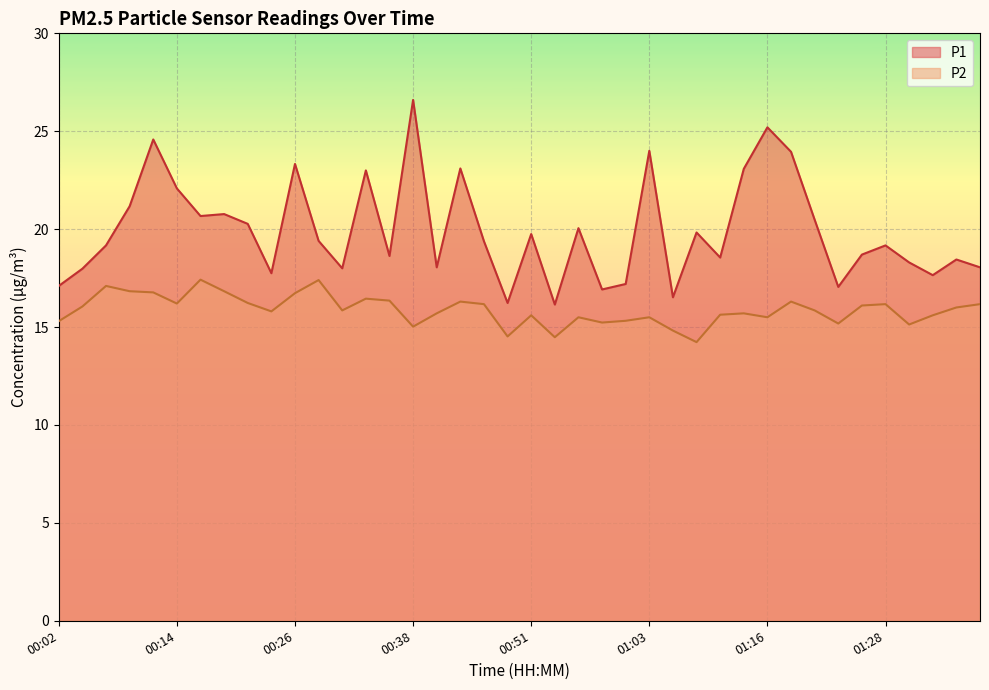

Which series has the widest spread of values?

P1